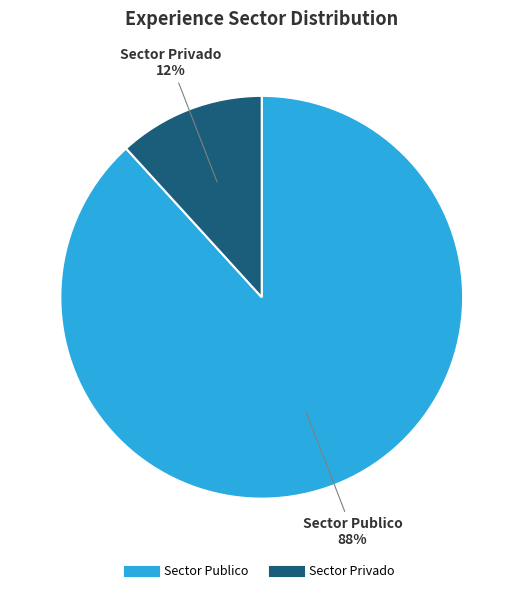

Between Sector Privado and Sector Publico, which is larger?

Sector Publico